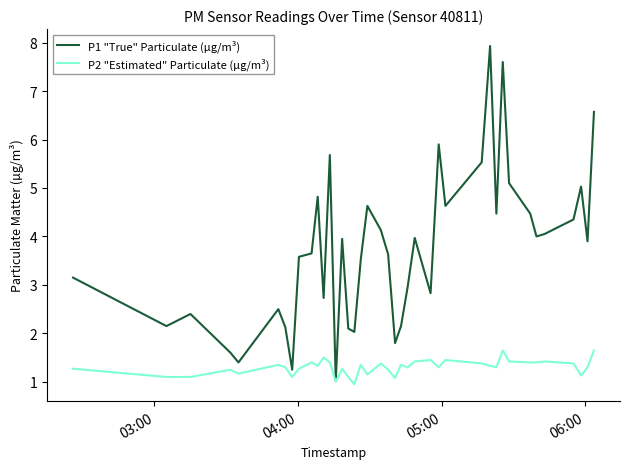

List the series in order of their peak value, highest first.

P1 "True" Particulate (µg/m³), P2 "Estimated" Particulate (µg/m³)